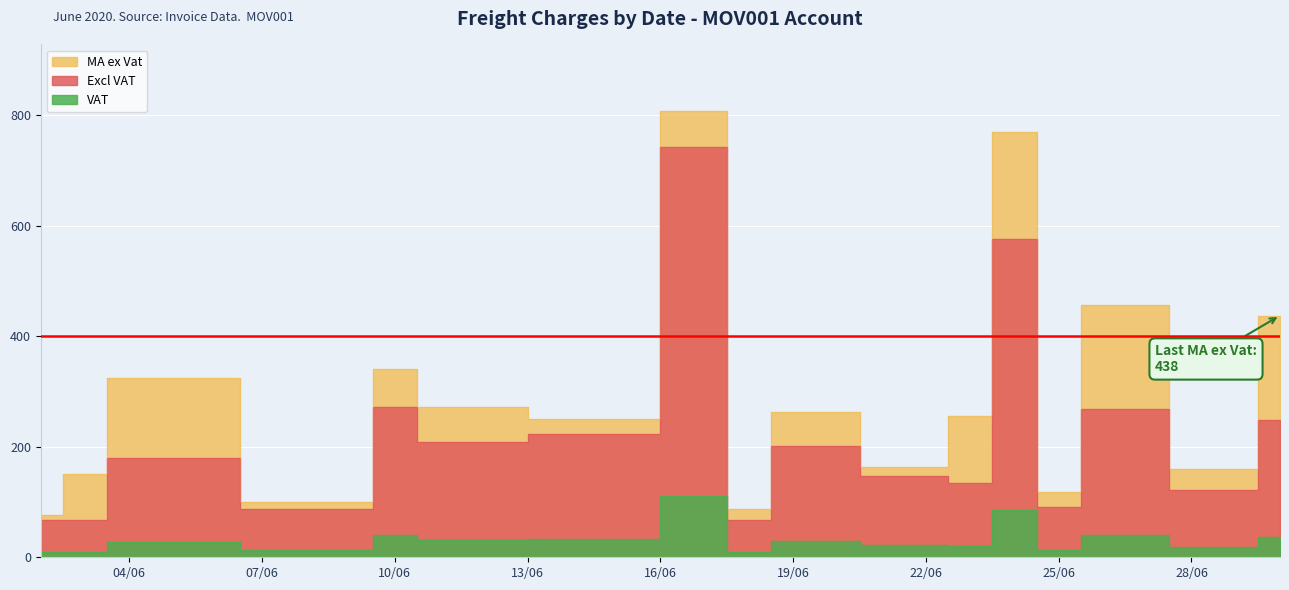

Which category has the lowest value across all series?

2020-06-02